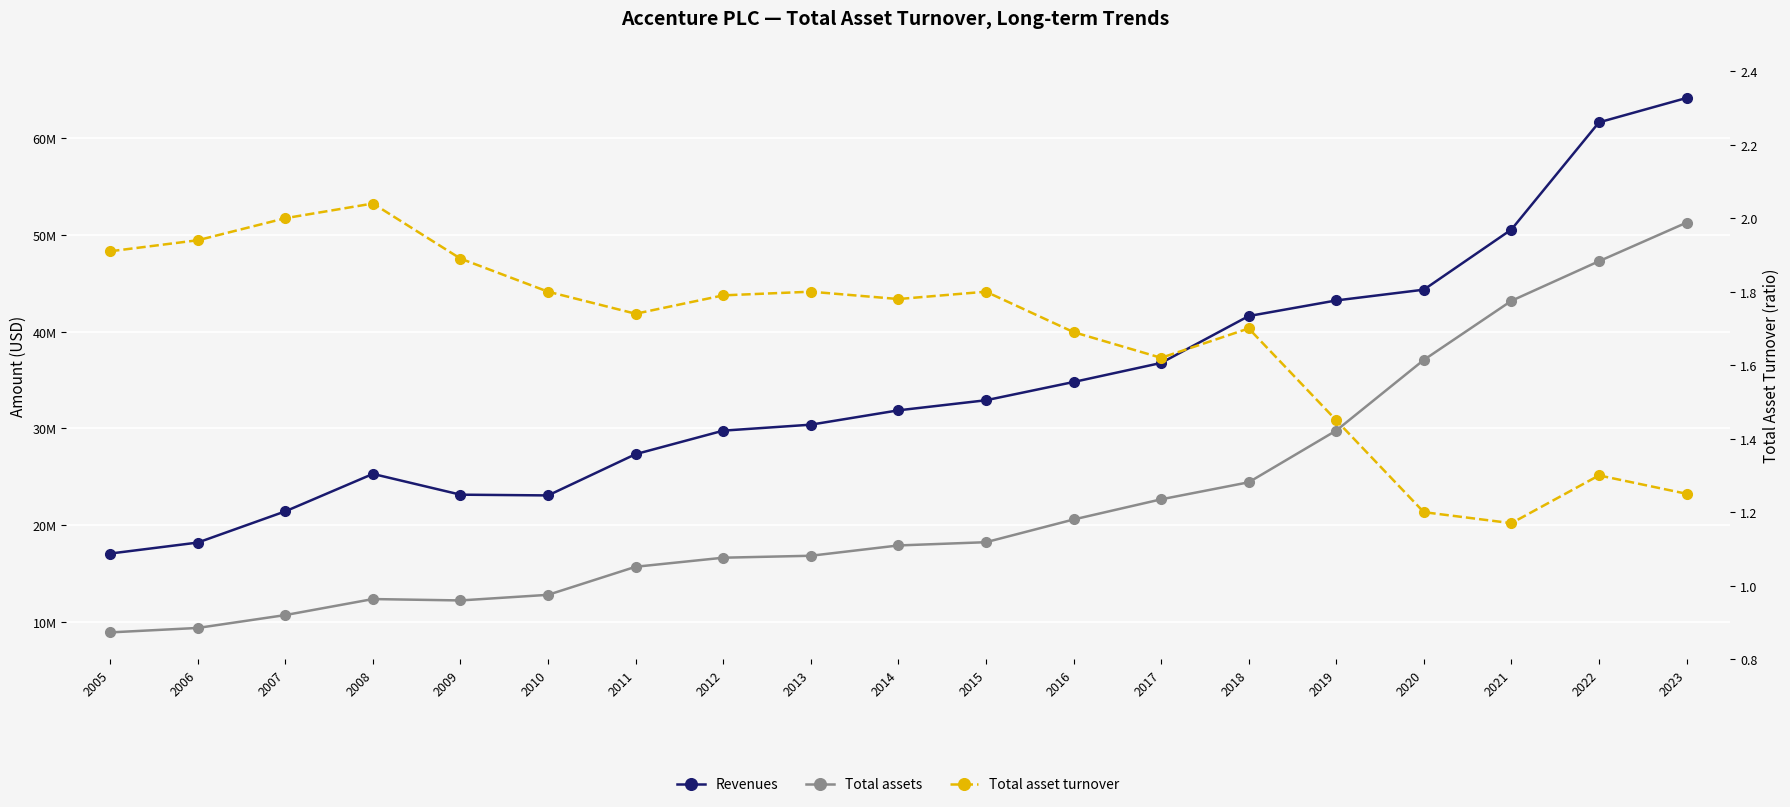

Reading left to right, transcribe all the data shown in this chart.

Revenues: 17094420.0	18228366.0	21452747.0	25313826.0	23170968.0	23094078.0	27352914.0	29777985.0	30394285.0	31874678.0	32914424.0	34797661.0	36765478.0	41603428.0	43215013.0	44327039.0	50533389.0	61594305.0	64111745.0
Total assets: 8957352.0	9418080.0	10747162.0	12398525.0	12255734.0	12835253.0	15731510.0	16665415.0	16867049.0	17930452.0	18266058.0	20609004.0	22689890.0	24449083.0	29789880.0	37078593.0	43175843.0	47263390.0	51245305.0
Total asset turnover: 1.9	1.9	2.0	2.0	1.9	1.8	1.7	1.8	1.8	1.8	1.8	1.7	1.6	1.7	1.4	1.2	1.2	1.3	1.2